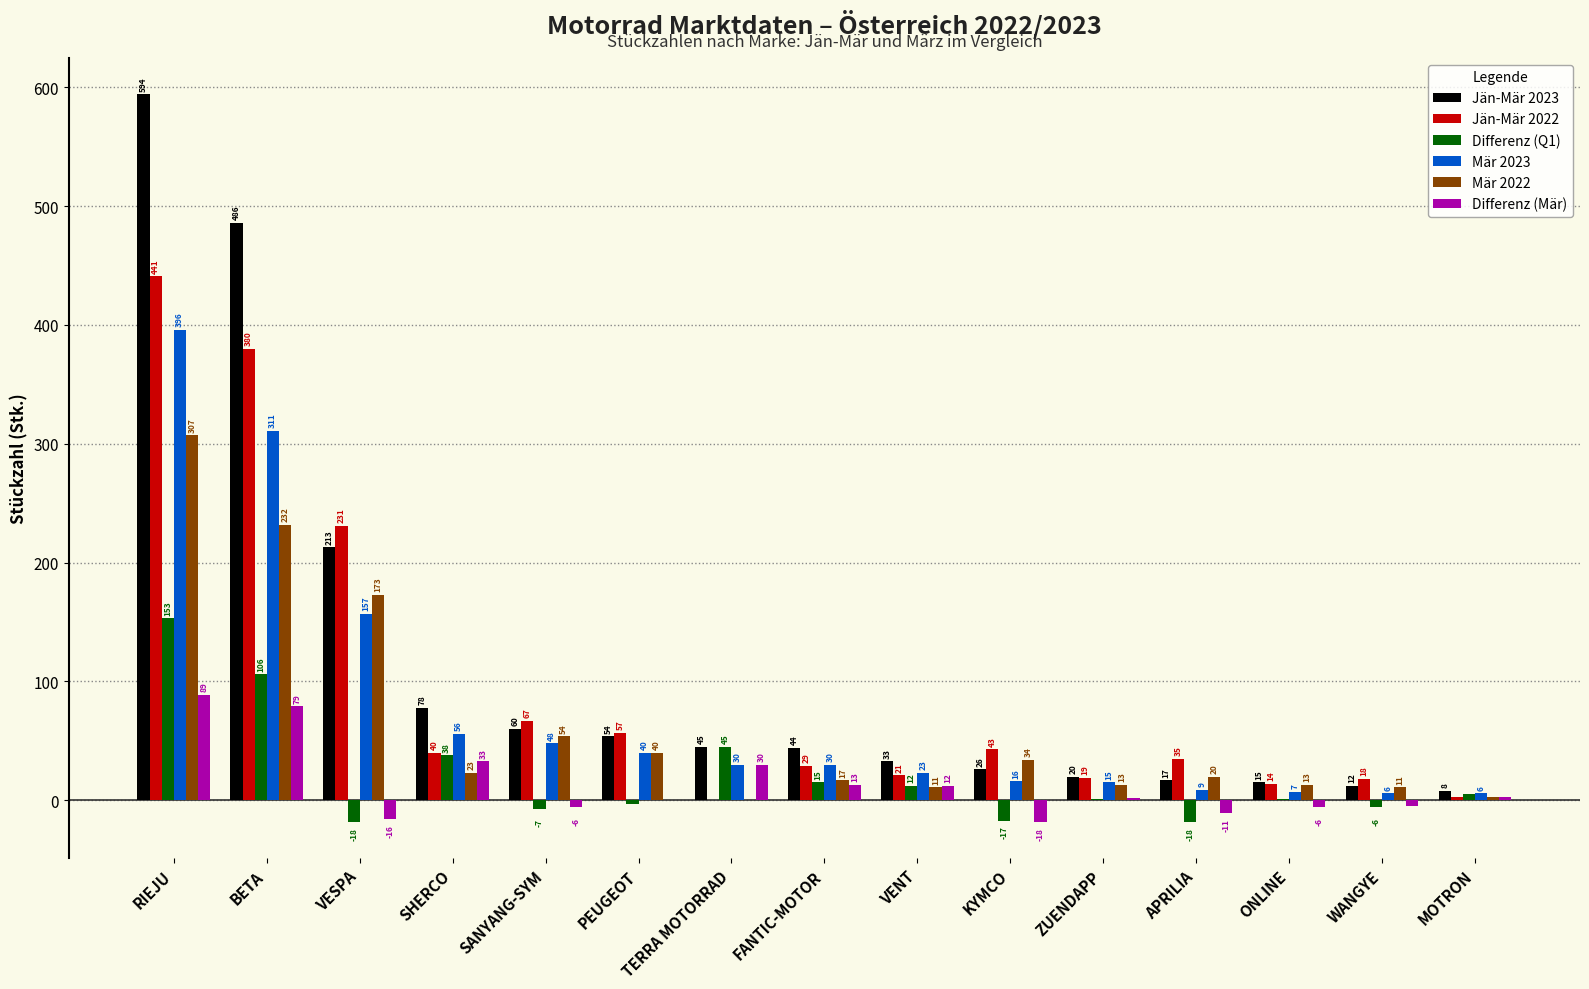

What is the average value of the Jän-Mär 2023 series?

114